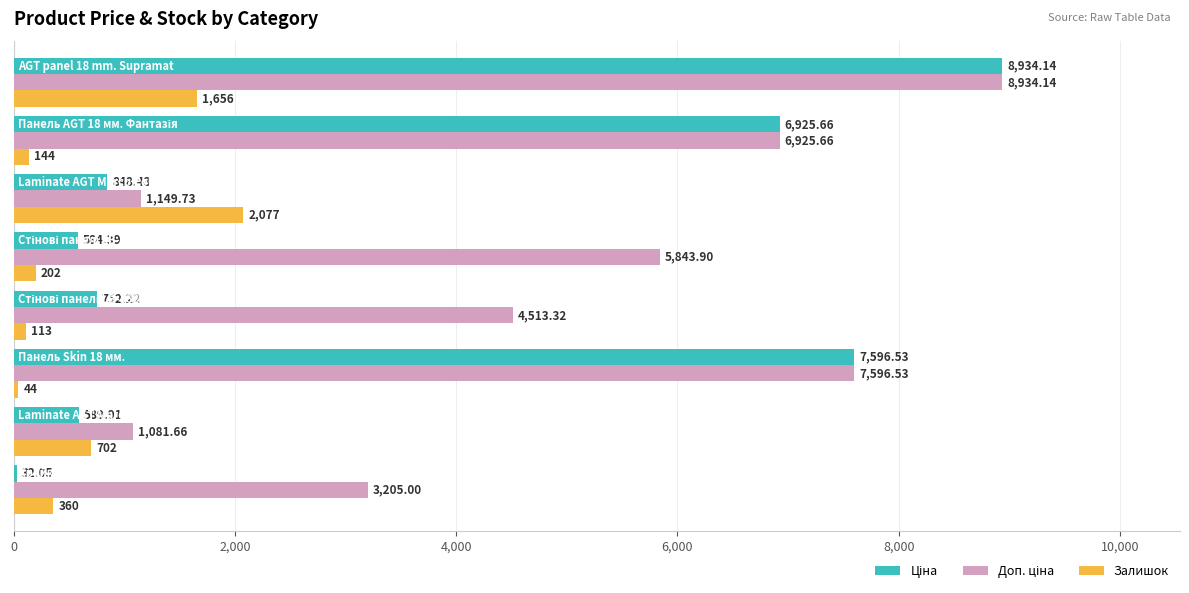

How many distinct data groups are displayed?

3